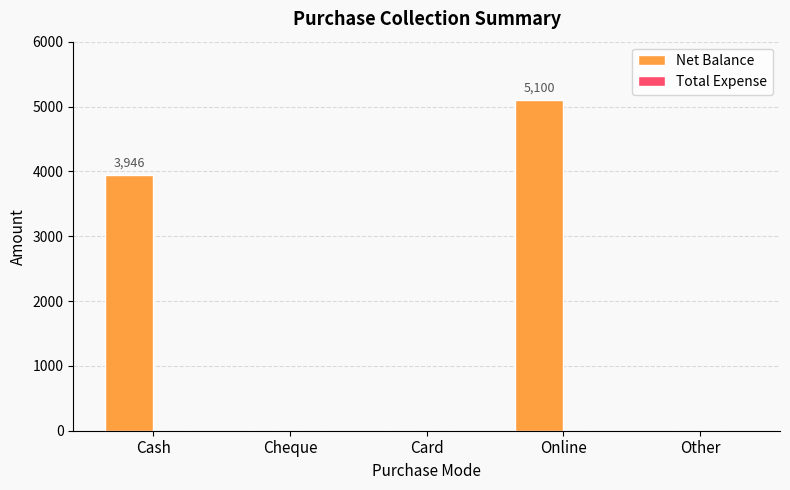

True or false: the data shows -2701 at Cheque.

False